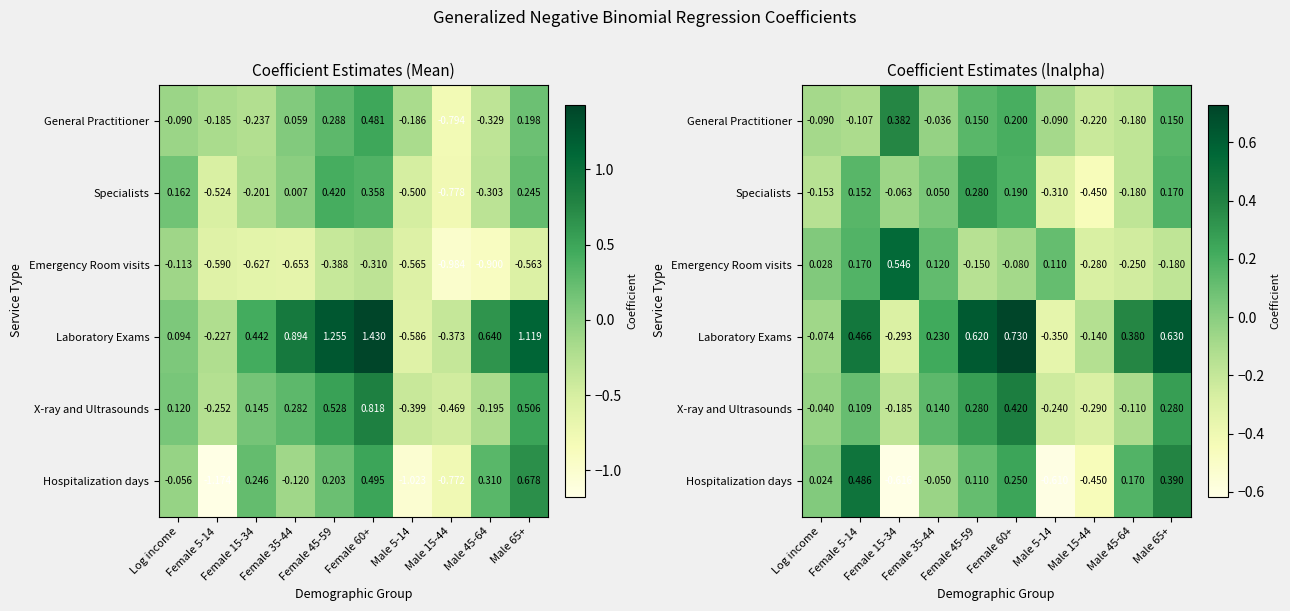

How many values in the Specialists series are below 0?

5